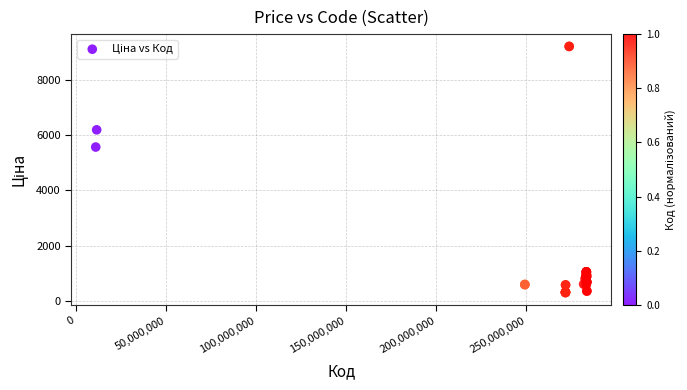

What Y value in the scatter plot is closest to 4750?

5560.3